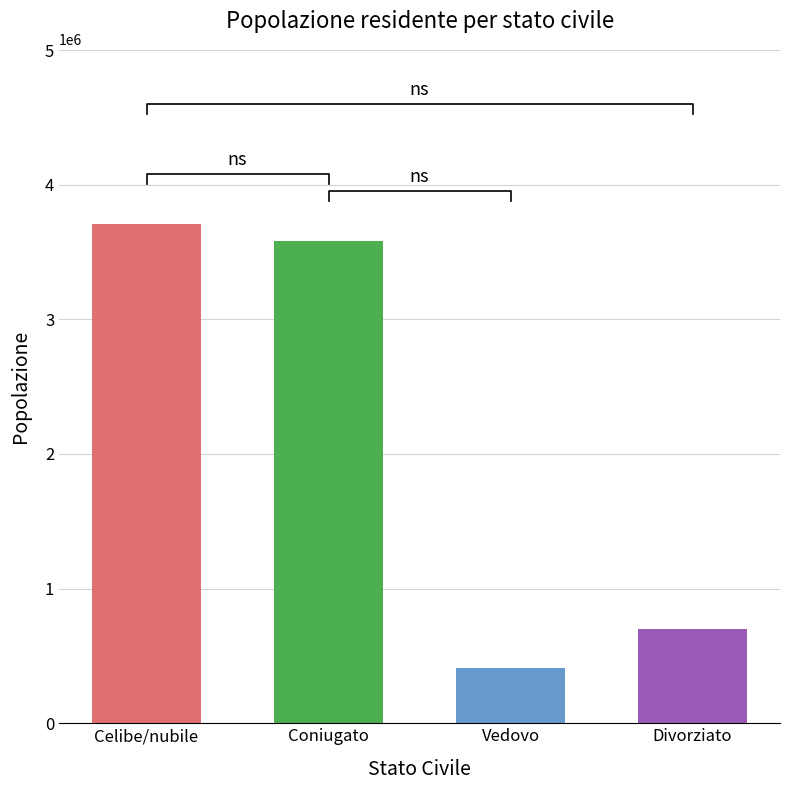

What is the greatest value displayed?

3710349